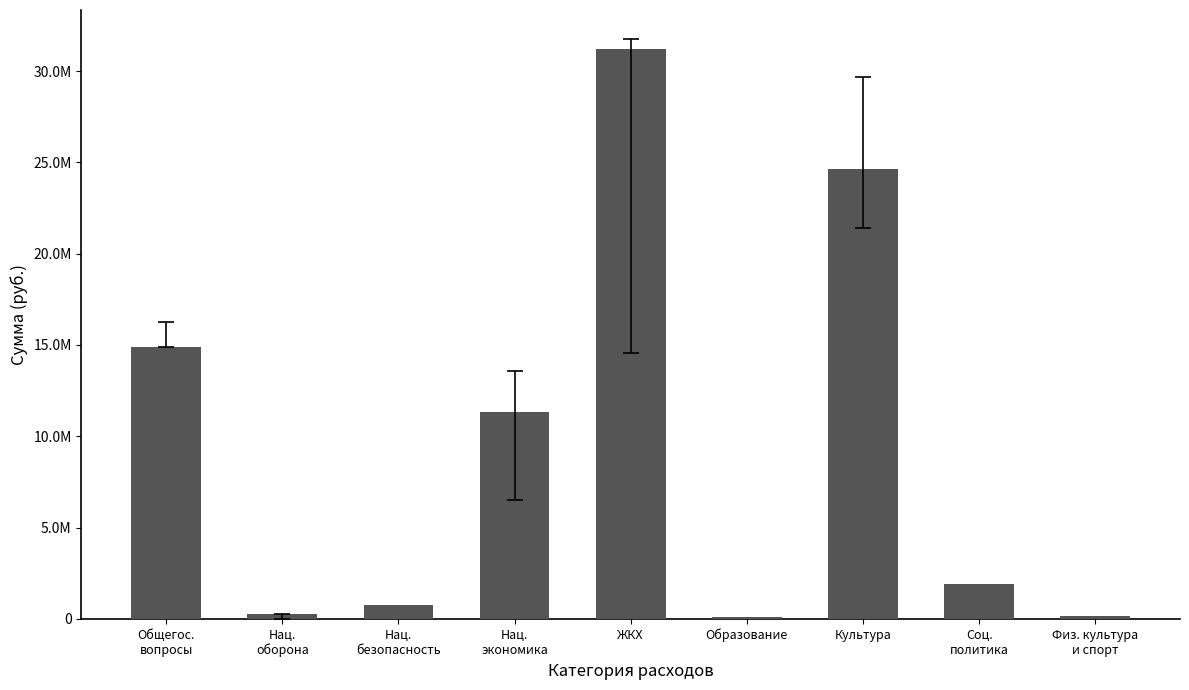

True or false: the data shows 1888000.0 at Соц.
политика.

True